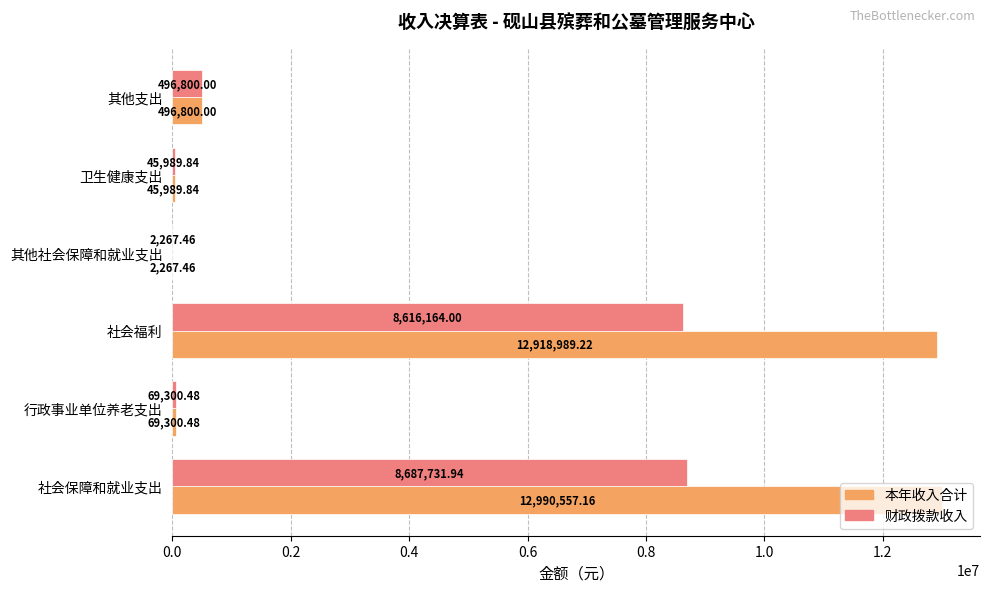

What is the greatest value displayed?

12990557.2